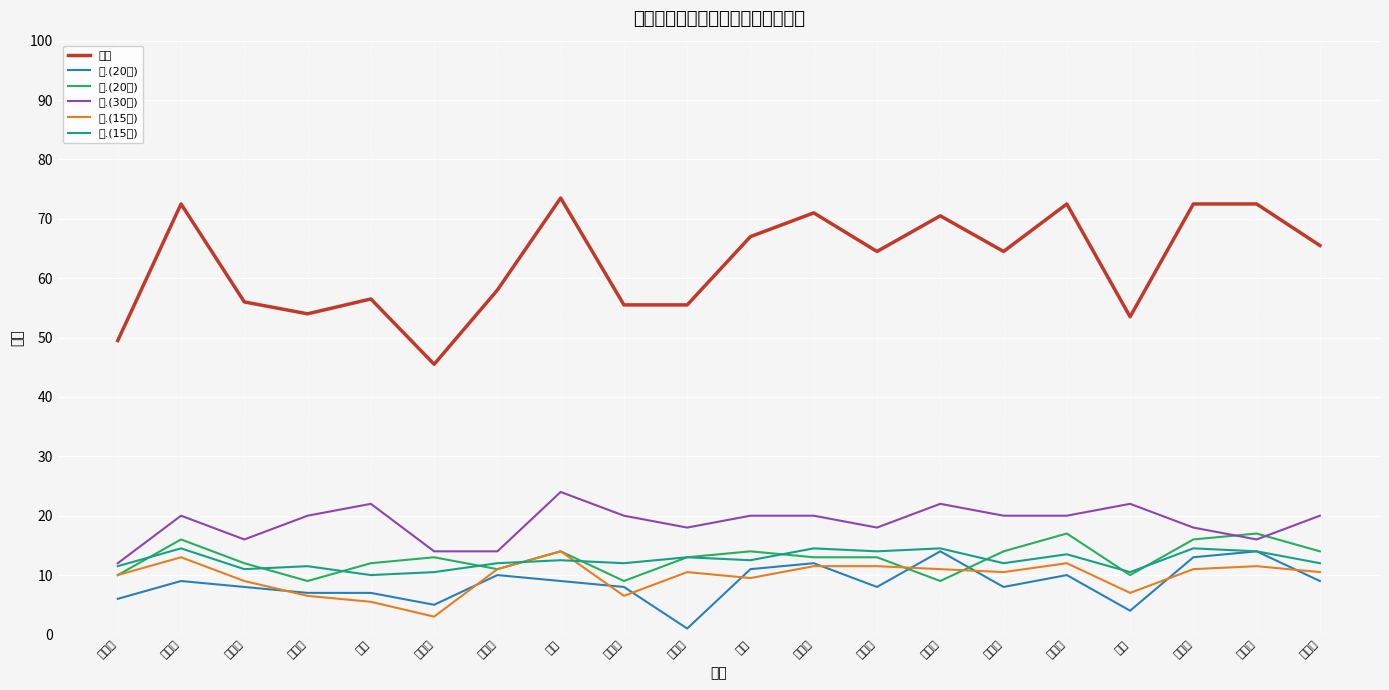

Count the number of data series in this chart.

6